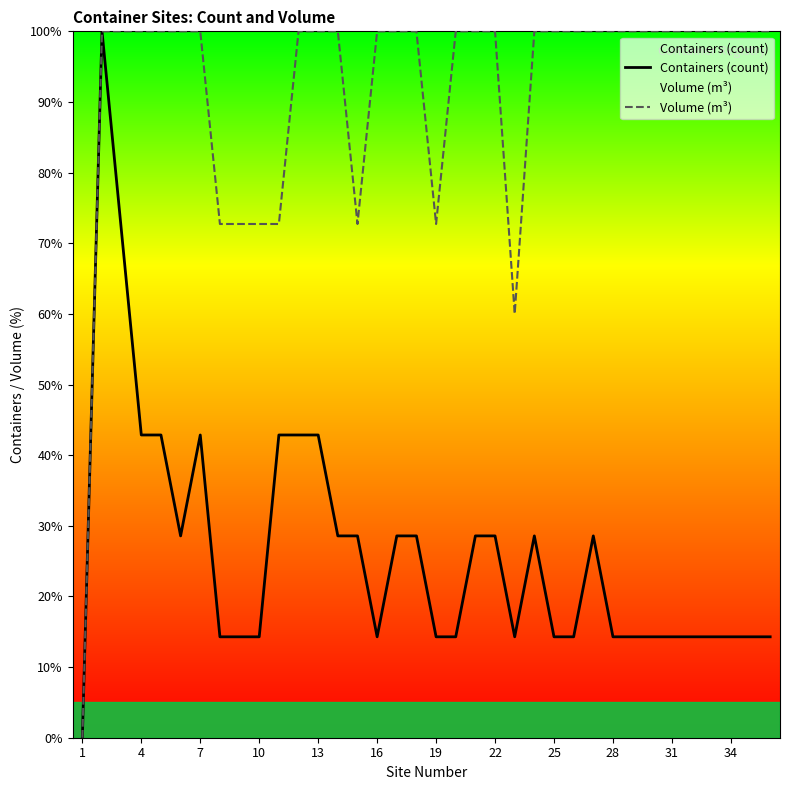

Which series has the largest total across all categories?

Volume (m³)